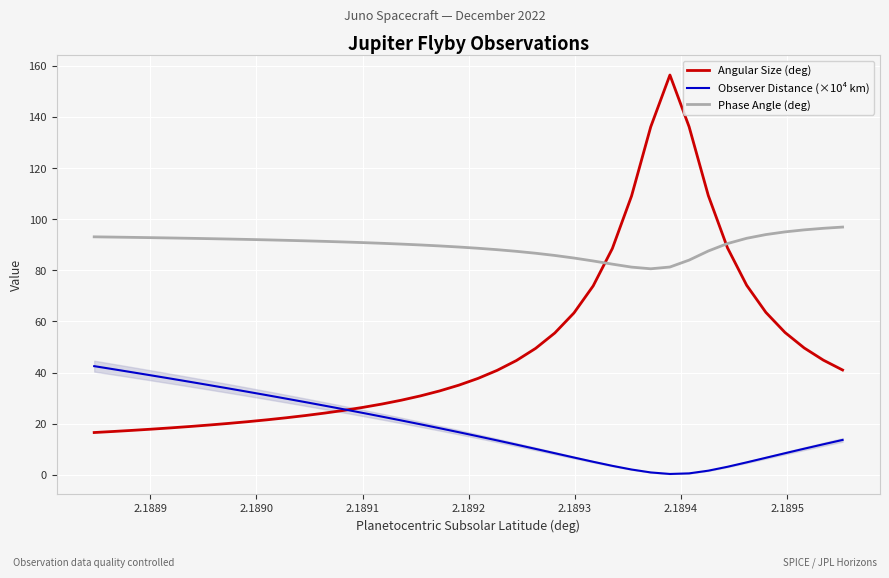

Which series has the largest total across all categories?

Phase Angle (deg)